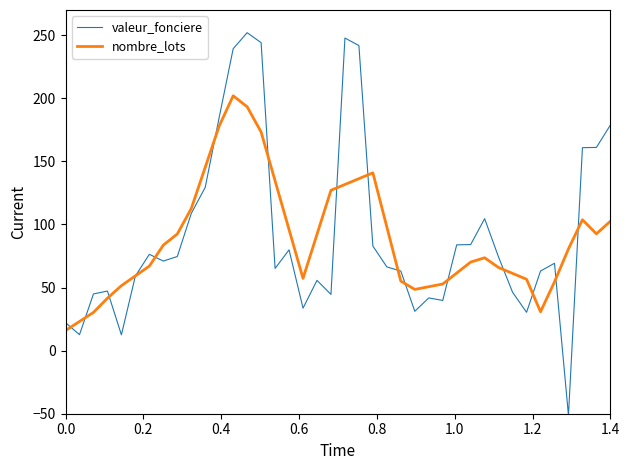

What is the difference between the maximum and minimum values in the nombre_lots series?

186.1